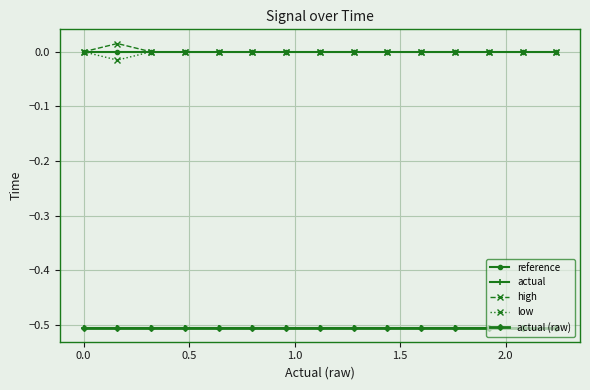

True or false: low and reference cross at least once.

False